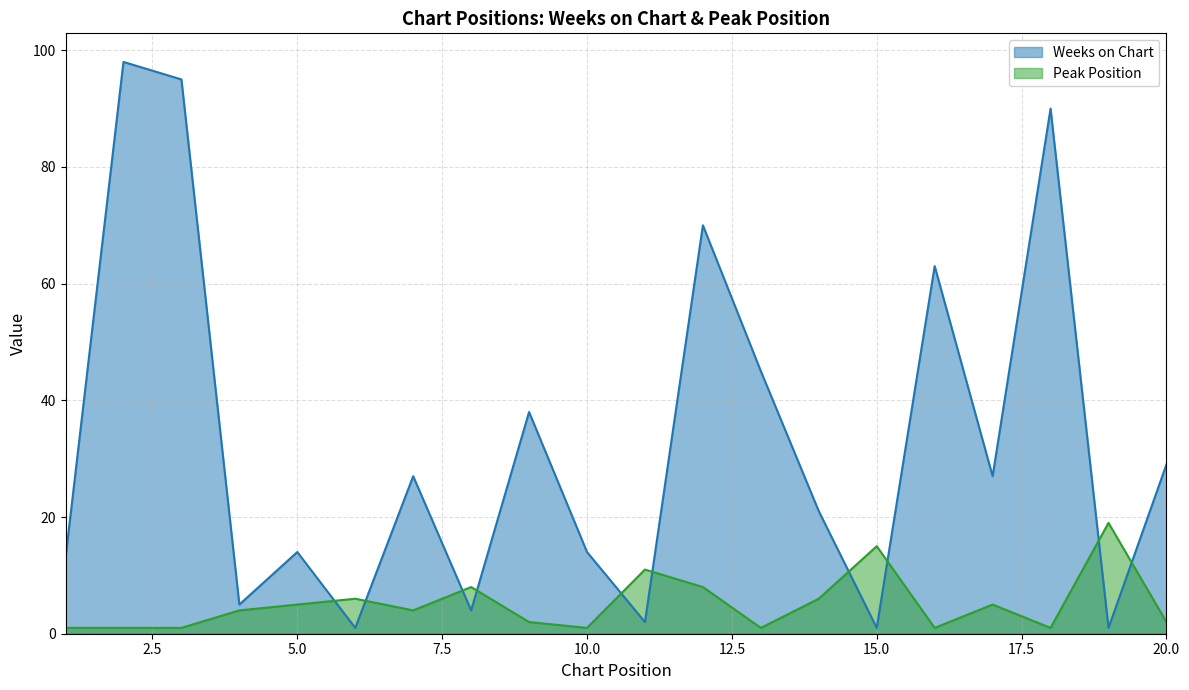

What is the difference between the highest and lowest values at 16?

62